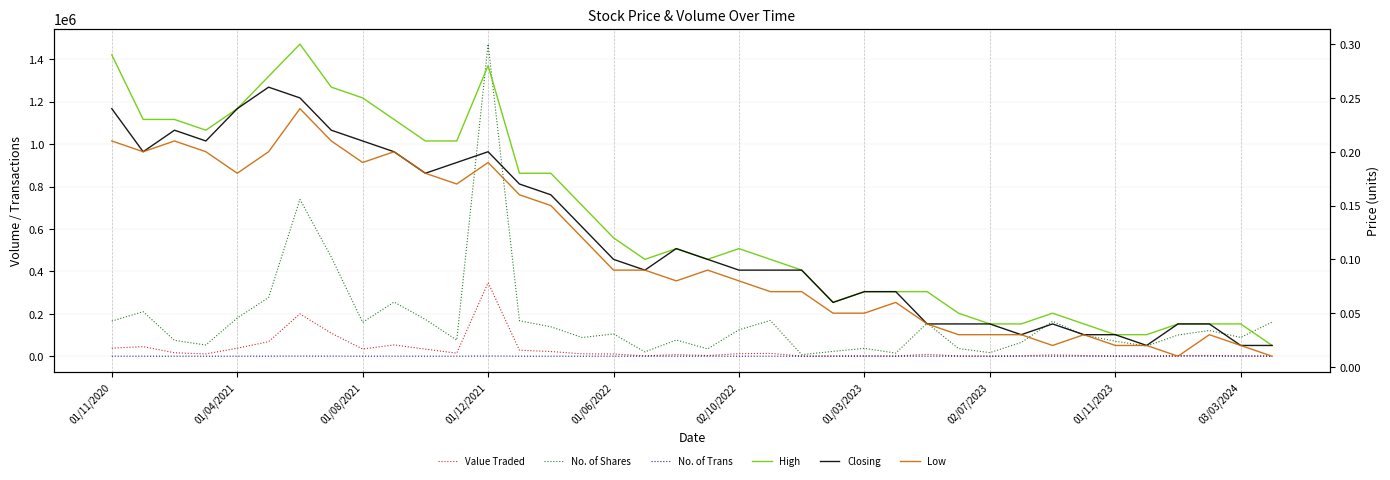

Between 23 and 28, which series saw the biggest shift?

No. of Shares